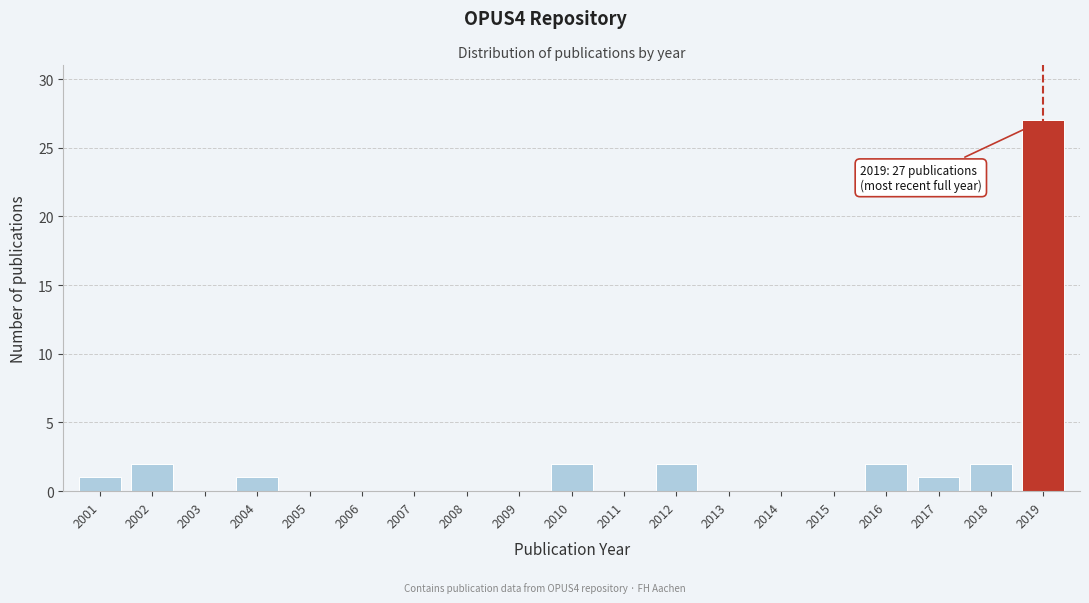

Reading right to left, list all the values displayed in this chart.

2019=27	2018=2	2017=1	2016=2	2015=0	2014=0	2013=0	2012=2	2011=0	2010=2	2009=0	2008=0	2007=0	2006=0	2005=0	2004=1	2003=0	2002=2	2001=1